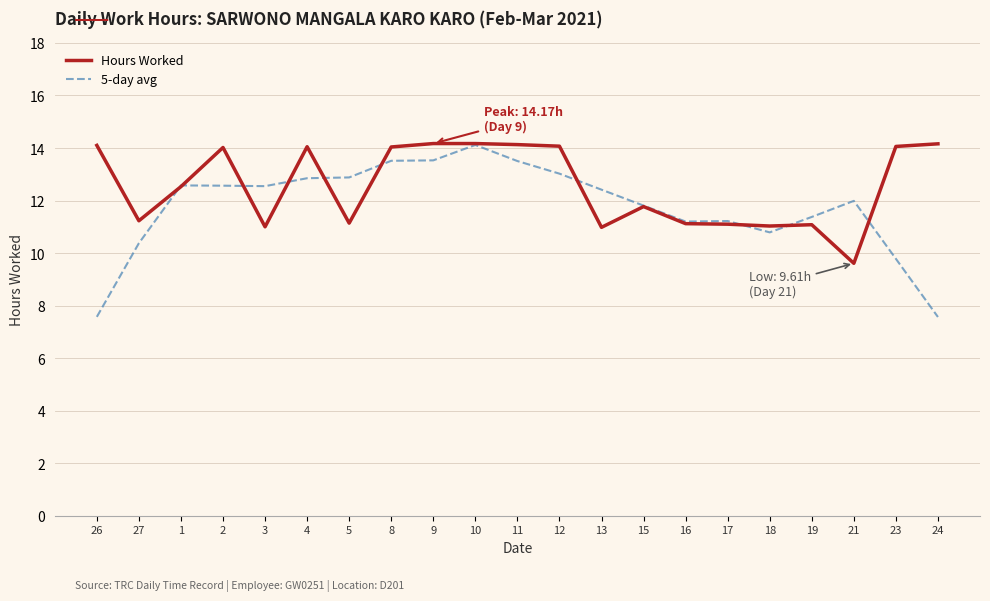

Where does the Hours Worked series first go above 12?

26